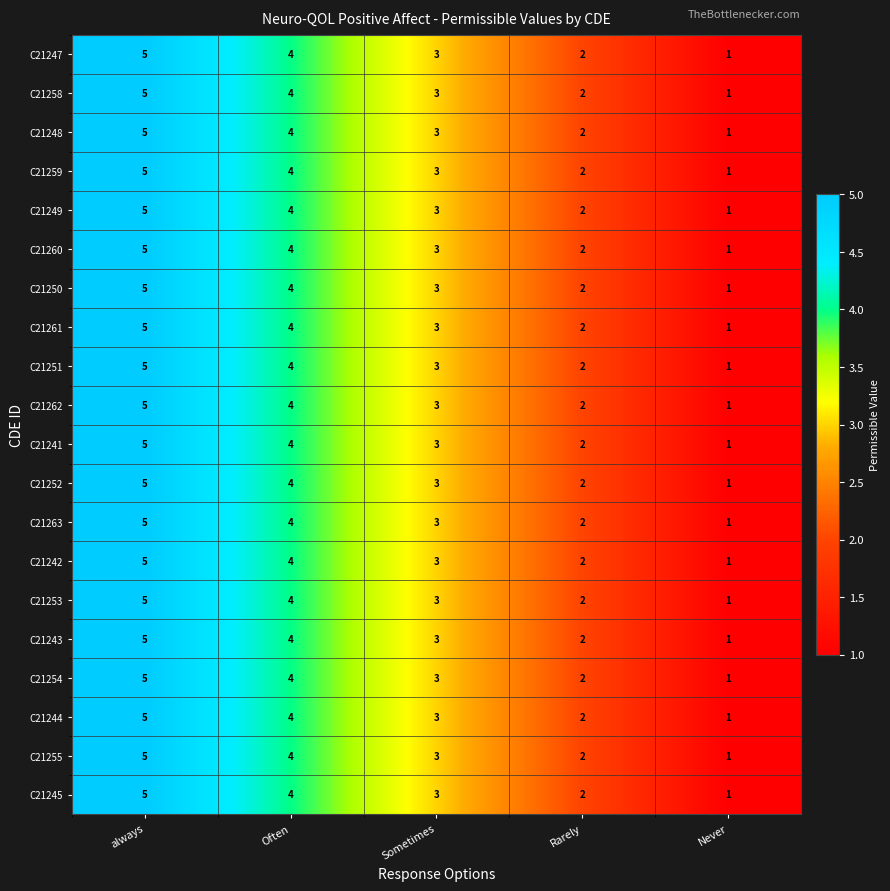

What is the maximum value shown in the chart?

5